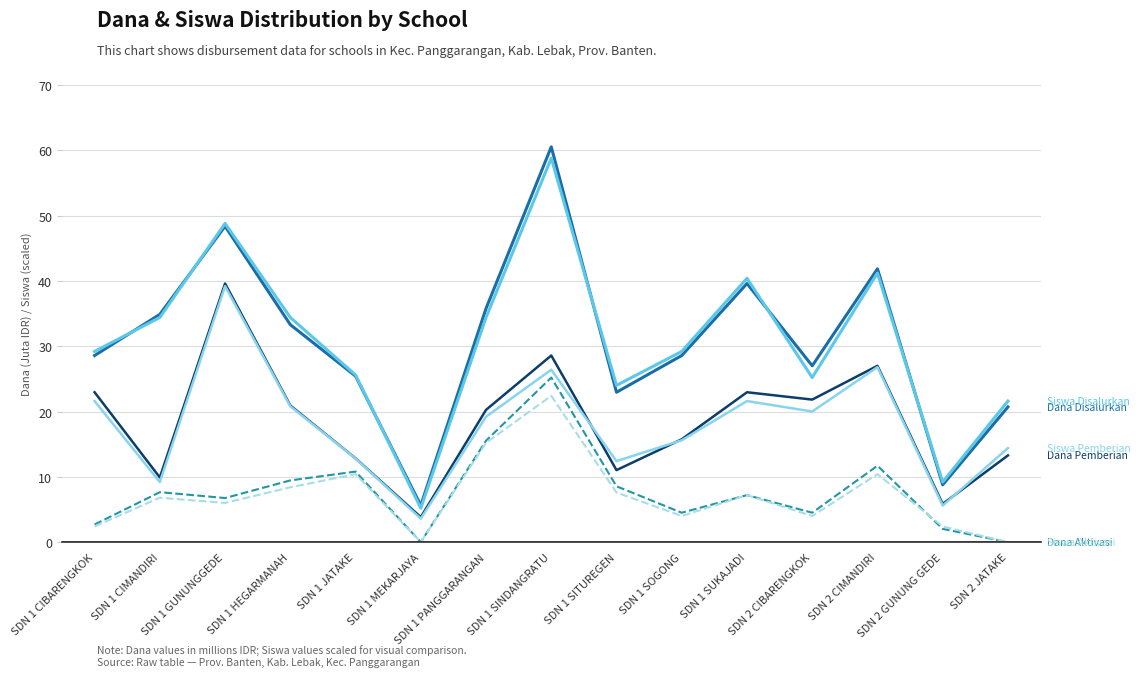

Which label corresponds to the largest value in the chart?

SDN 1 SINDANGRATU